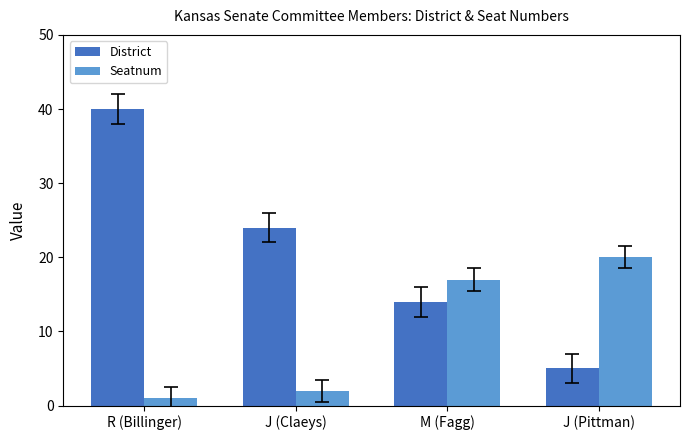

What are all the series names shown in the legend?

District, Seatnum